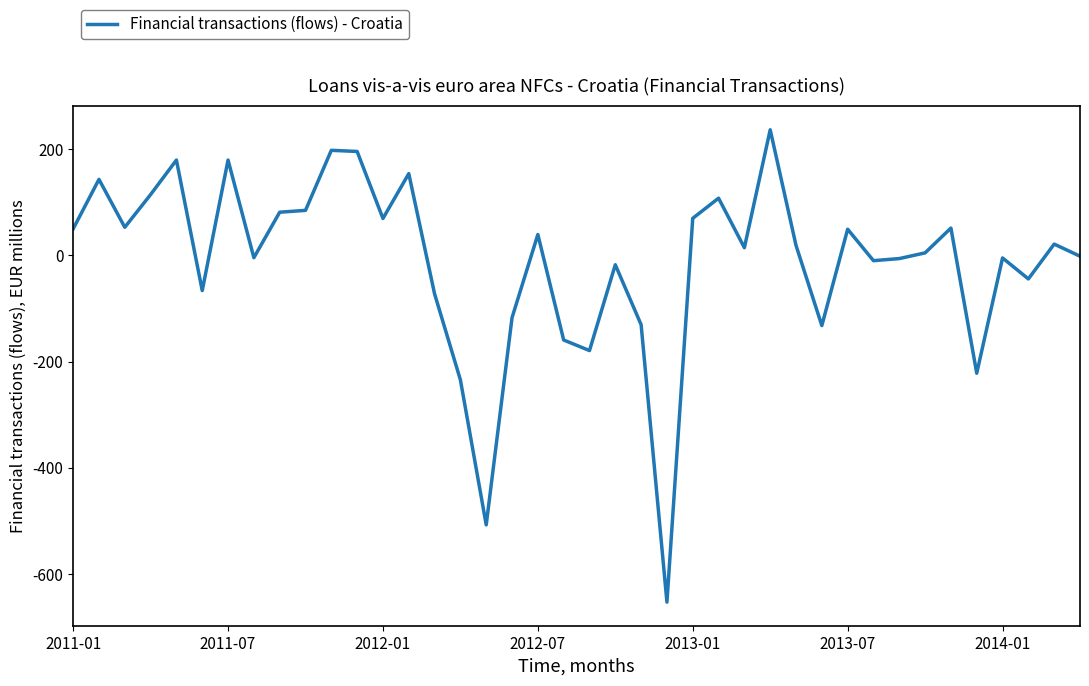

What is the minimum value shown in the chart?

-652.8